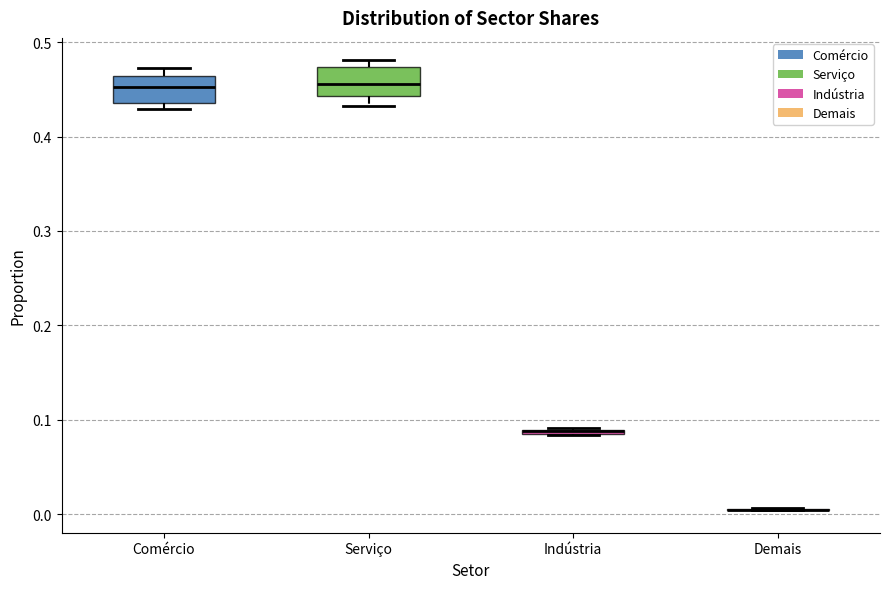

Where is the upper edge of the box for Comércio on the y-axis? The values are not printed on the chart, so give them approximately, as read against the axis.

0.46